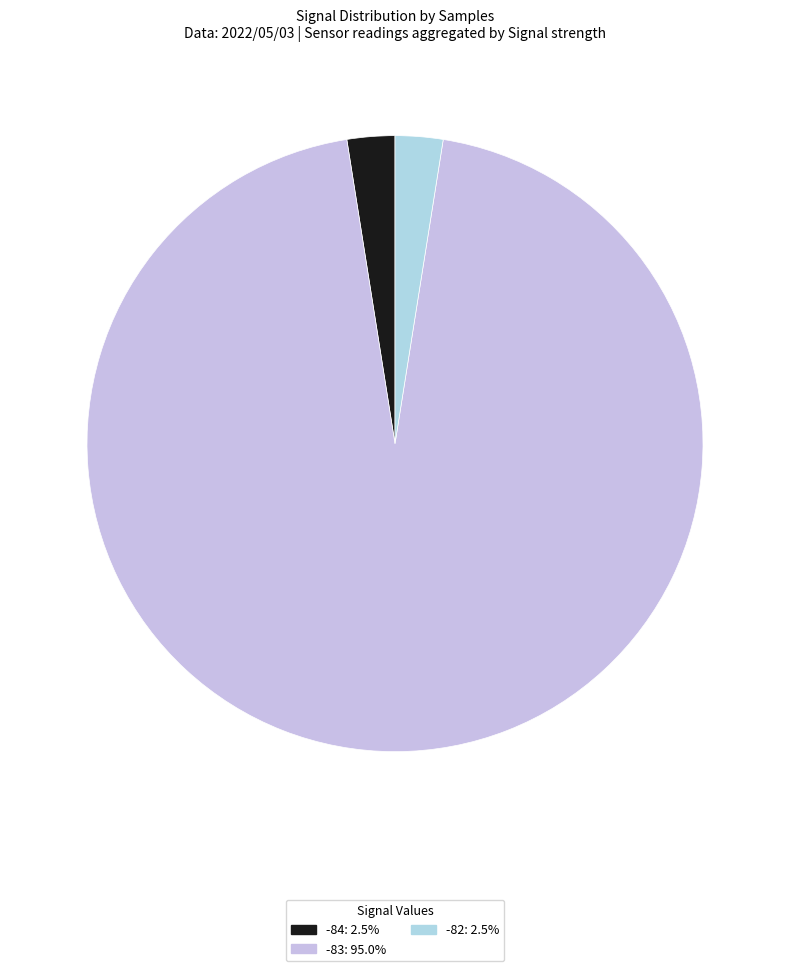

Does any single category account for the majority?

Yes